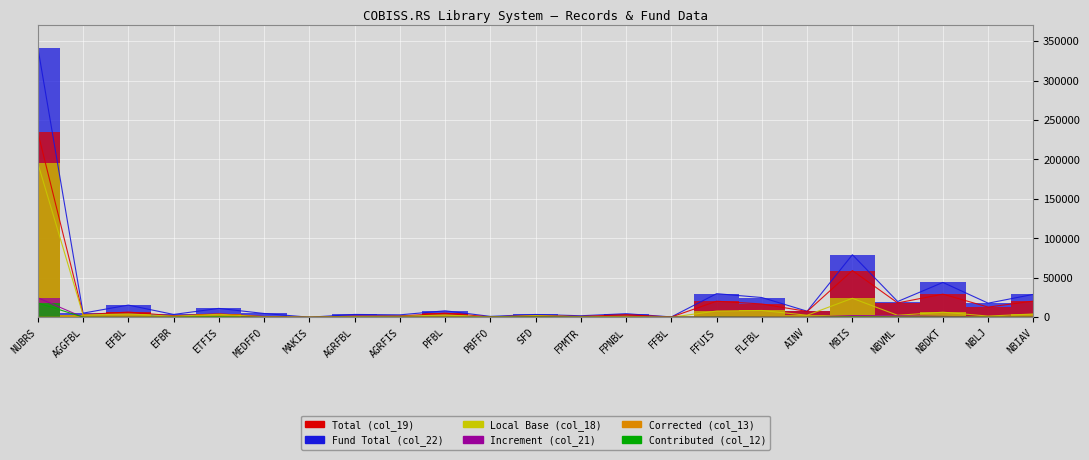

At PFBL, list the series in order from smallest to largest.

Corrected (col_13), Contributed (col_12), Increment (col_21), Local Base (col_18), Total (col_19), Fund Total (col_22)